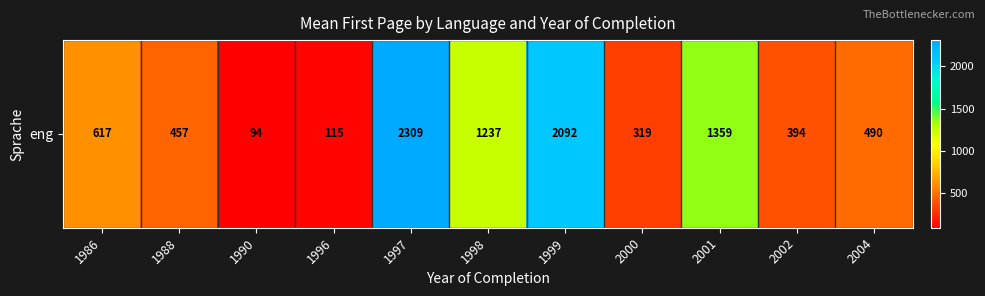

What is the minimum value shown in the chart?

94.0